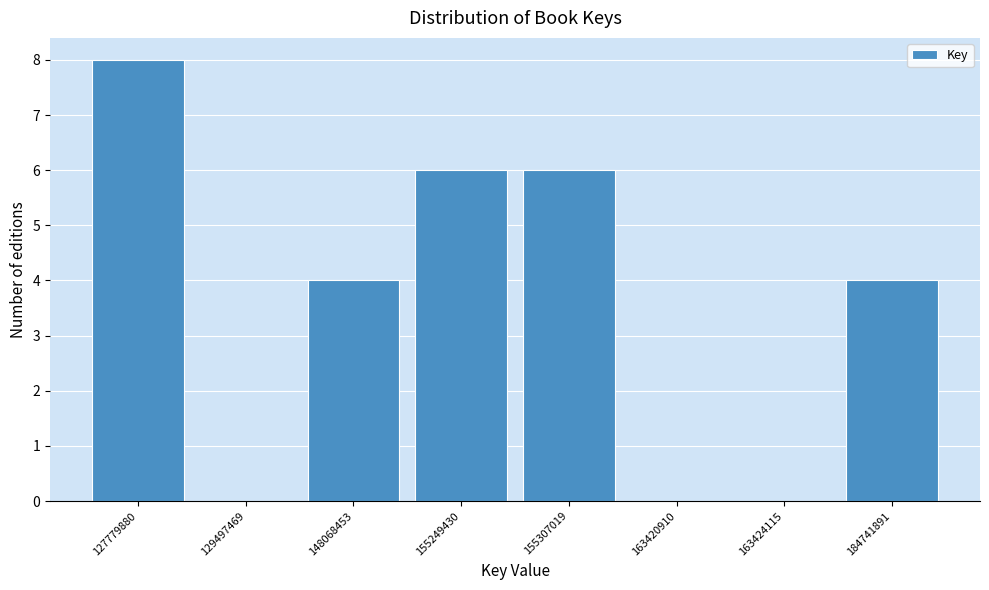

Reading left to right, transcribe all the data shown in this chart.

127779880=8	129497469=0	148068453=4	155249430=6	155307019=6	163420910=0	163424115=0	184741891=4